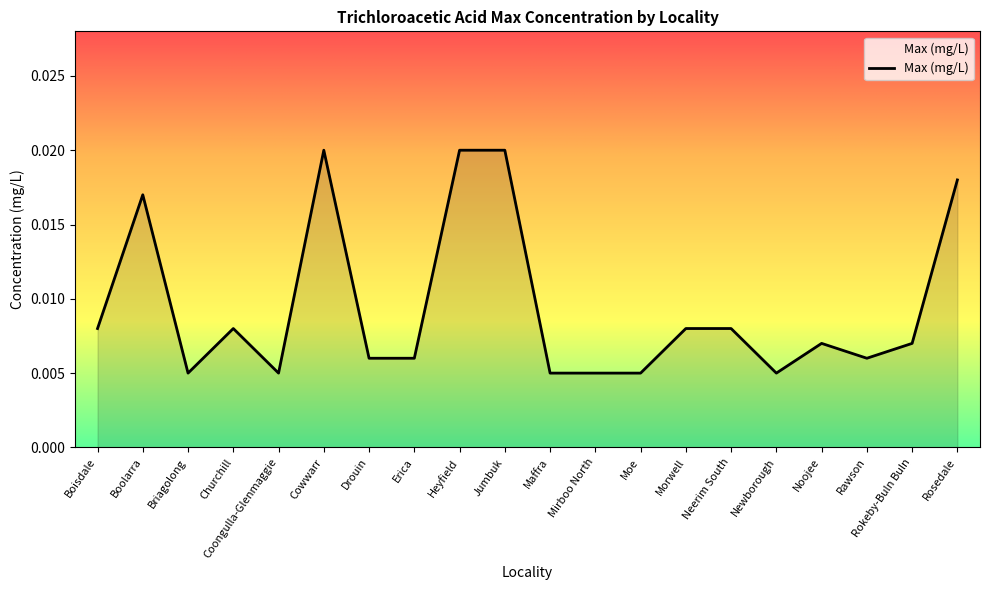

Between Mirboo North and Neerim South, which is larger?

Neerim South